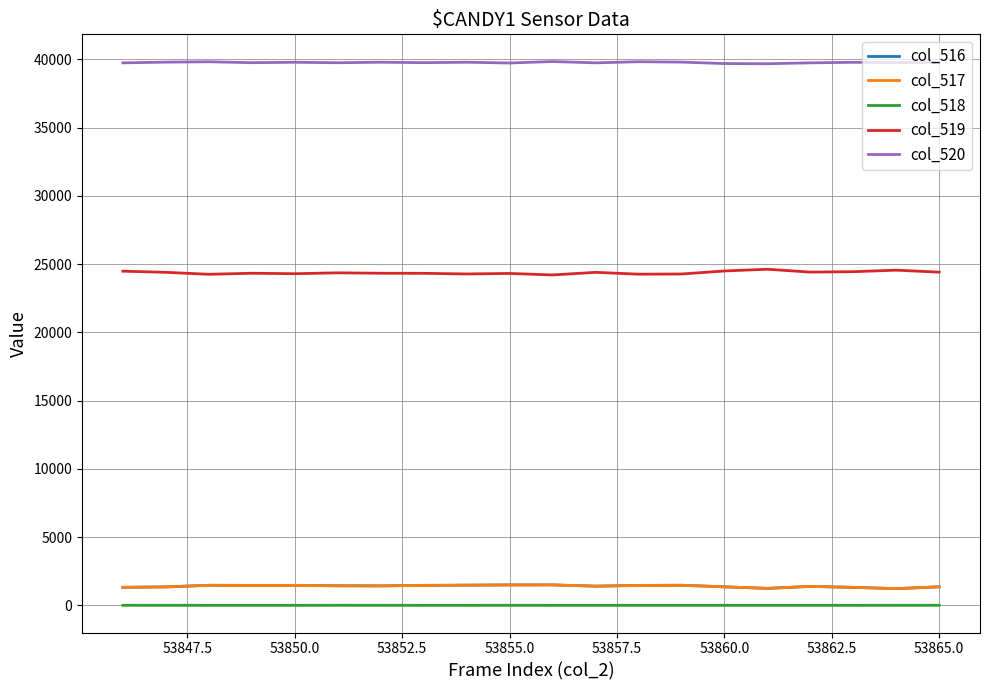

What are all the series names shown in the legend?

col_516, col_517, col_518, col_519, col_520